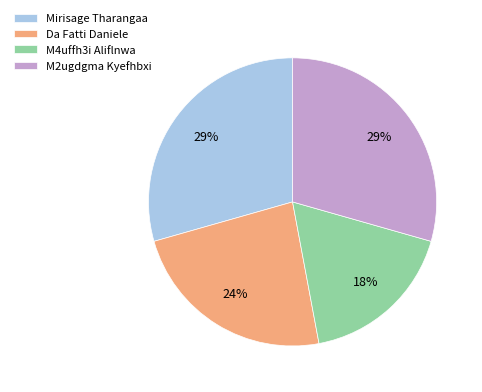

To the nearest percent, what is the average slice percentage?

25%